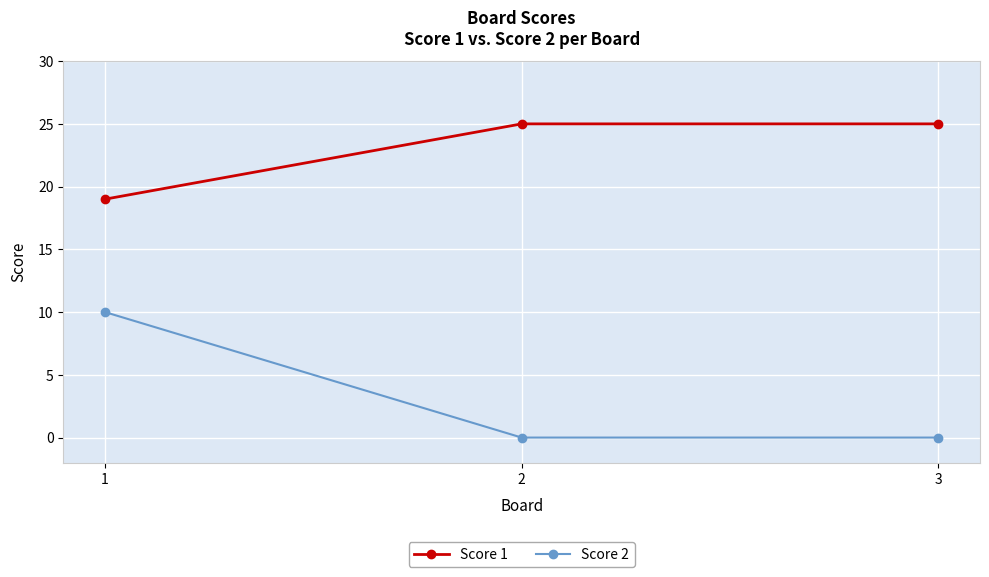

At how many categories does at least one series exceed 5?

3